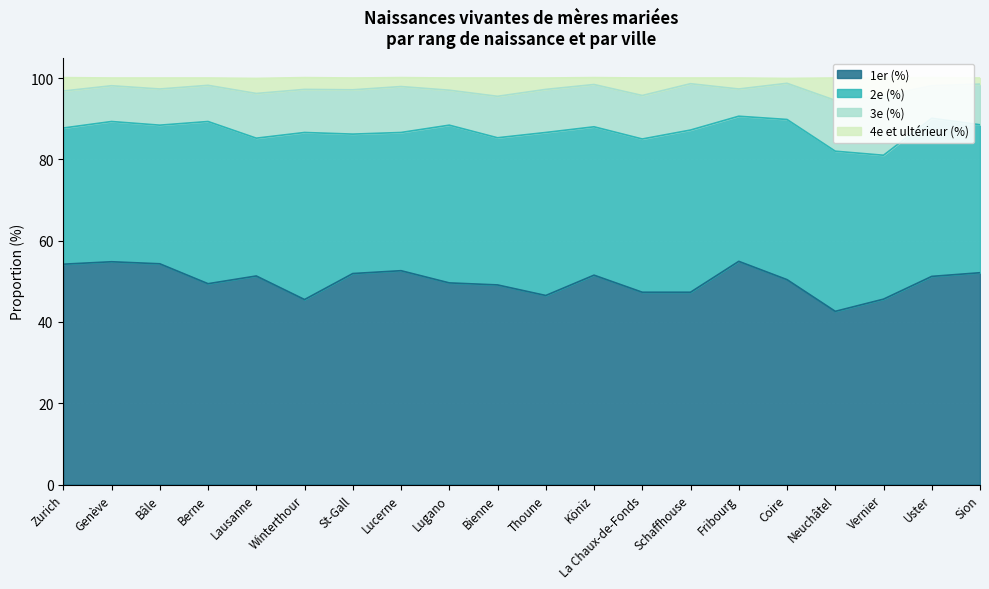

Which series has the largest total across all categories?

4e et ultérieur (%)